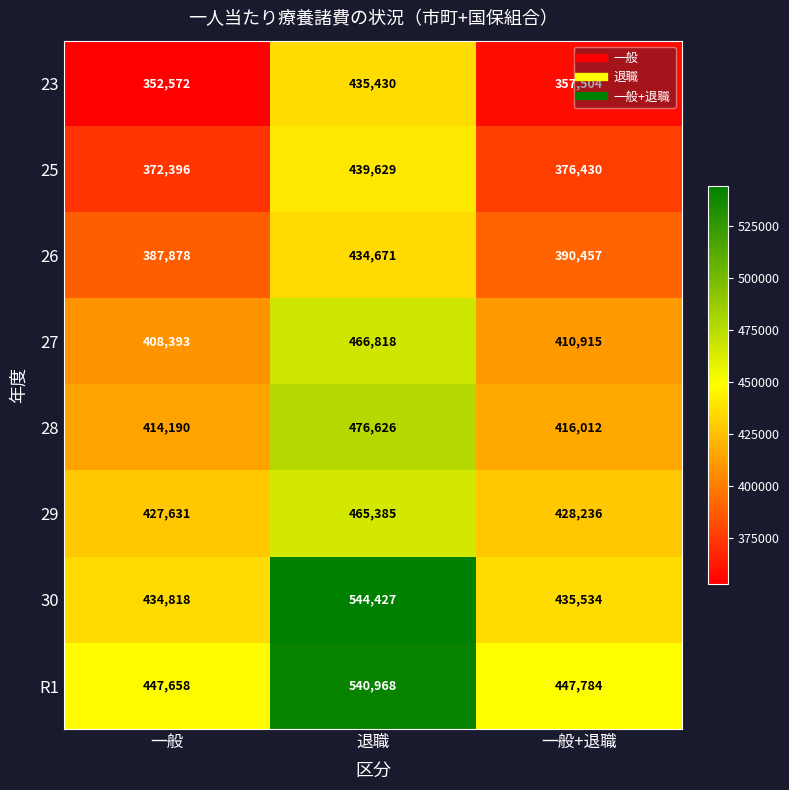

What is the difference between the highest and lowest values at 一般?

95086